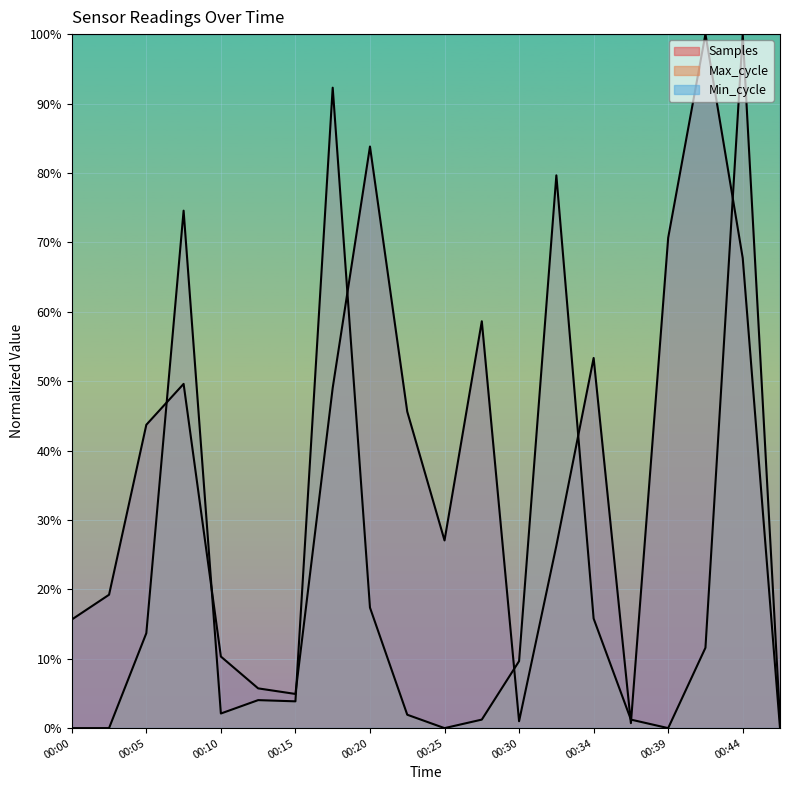

How many interior local valleys does the Samples series have?

4